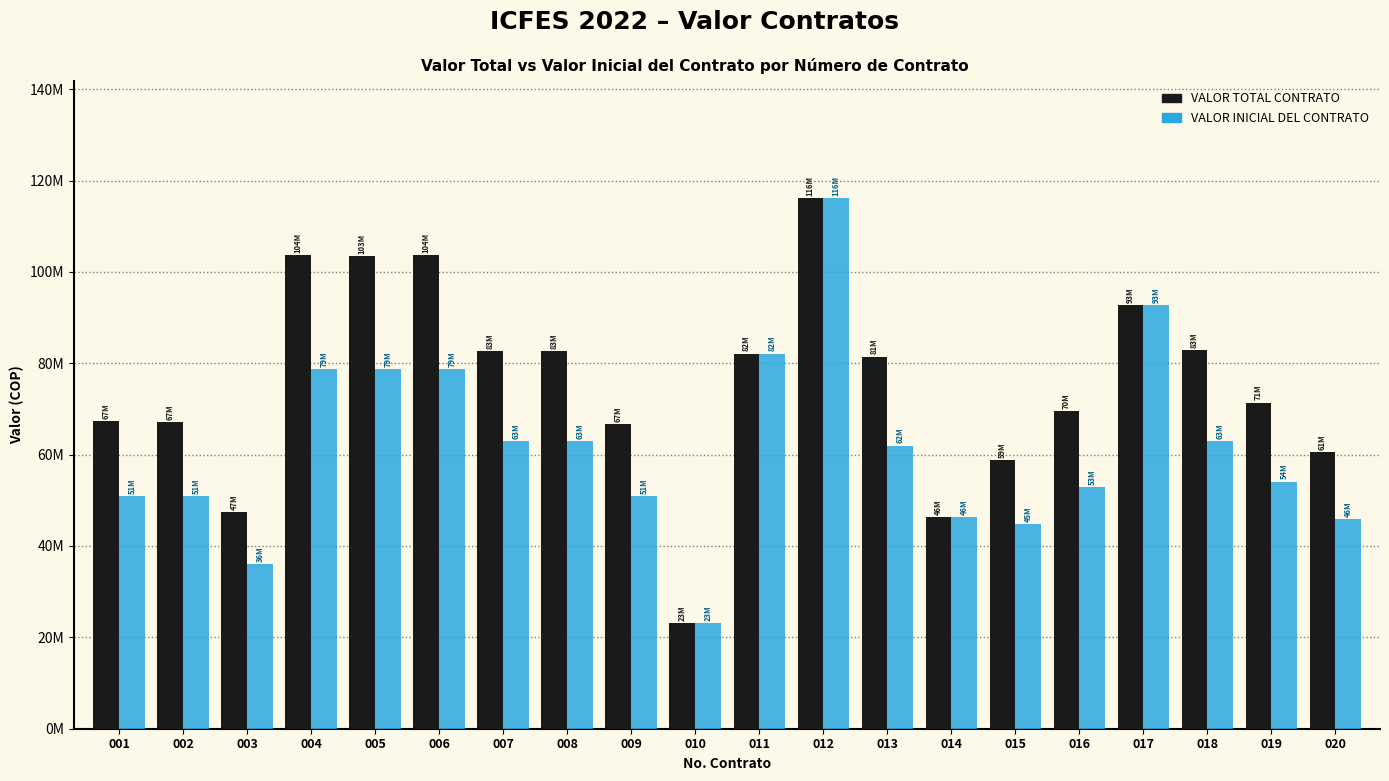

What are all the series names shown in the legend?

VALOR TOTAL CONTRATO, VALOR INICIAL DEL CONTRATO